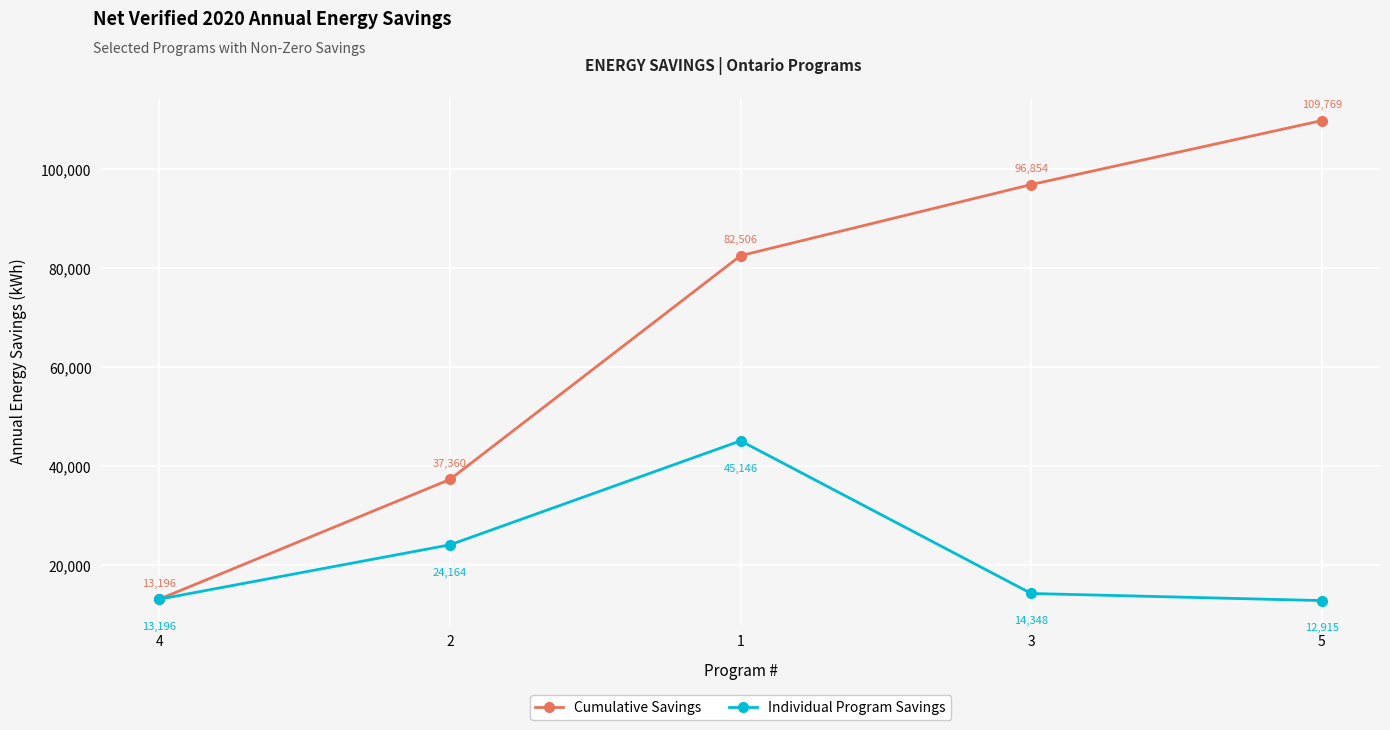

At how many categories does at least one series exceed 45883?

3